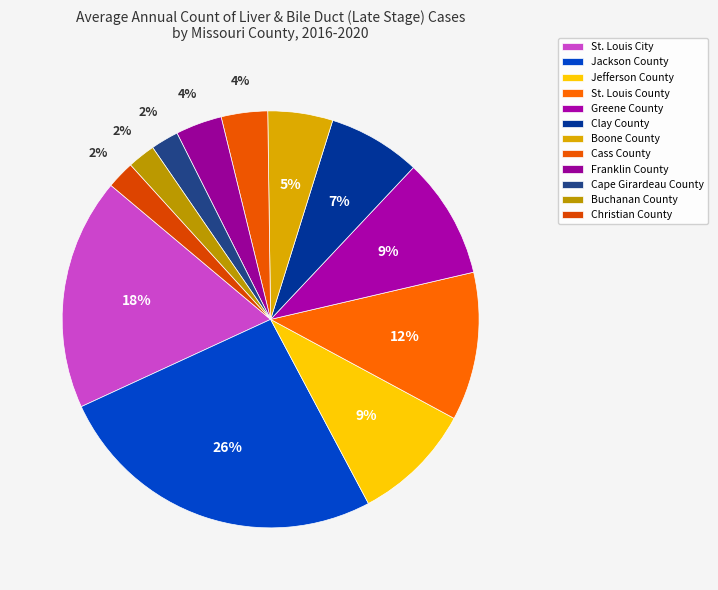

Which category has the biggest portion of the pie?

Jackson County